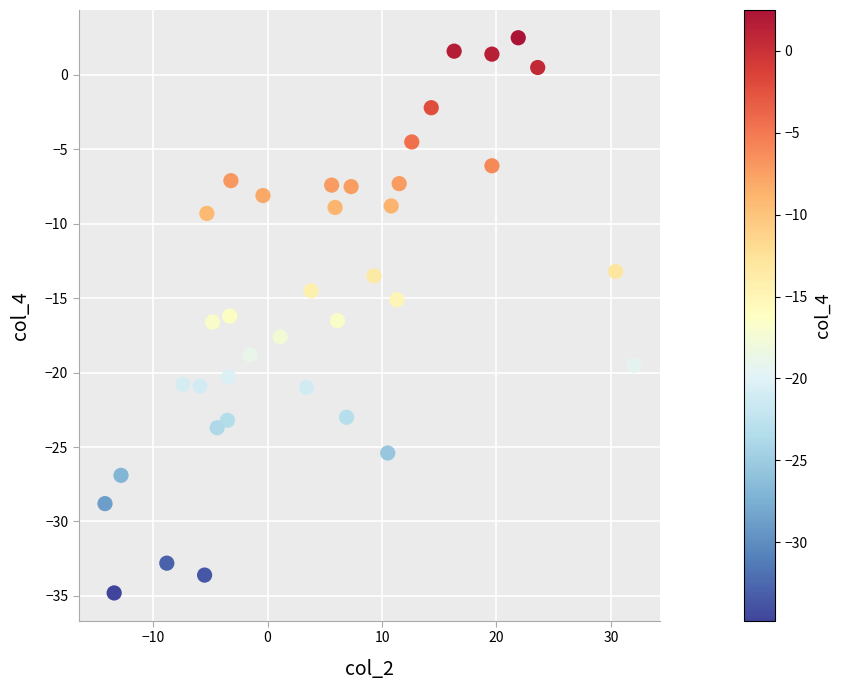

What is the range of Y values (max minus min)?

37.3